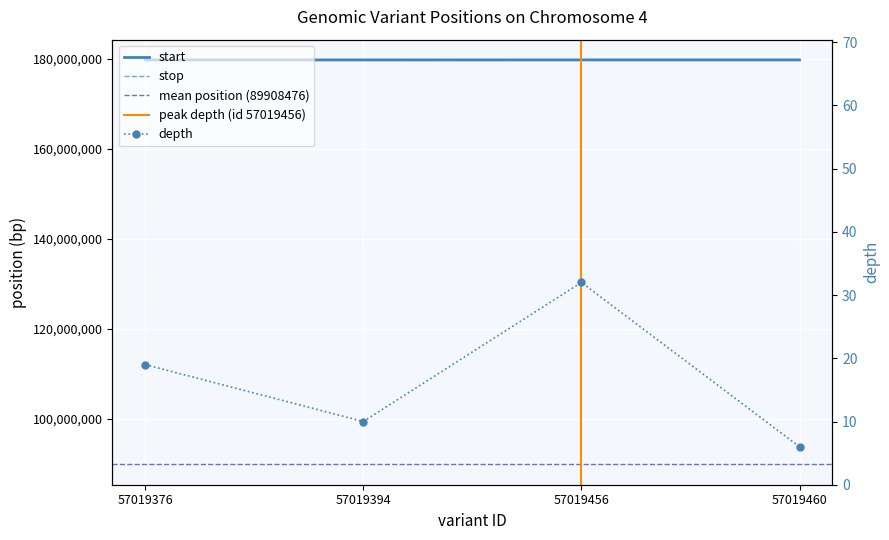

Rank the categories by stop value from lowest to highest.

57019376, 57019394, 57019456, 57019460